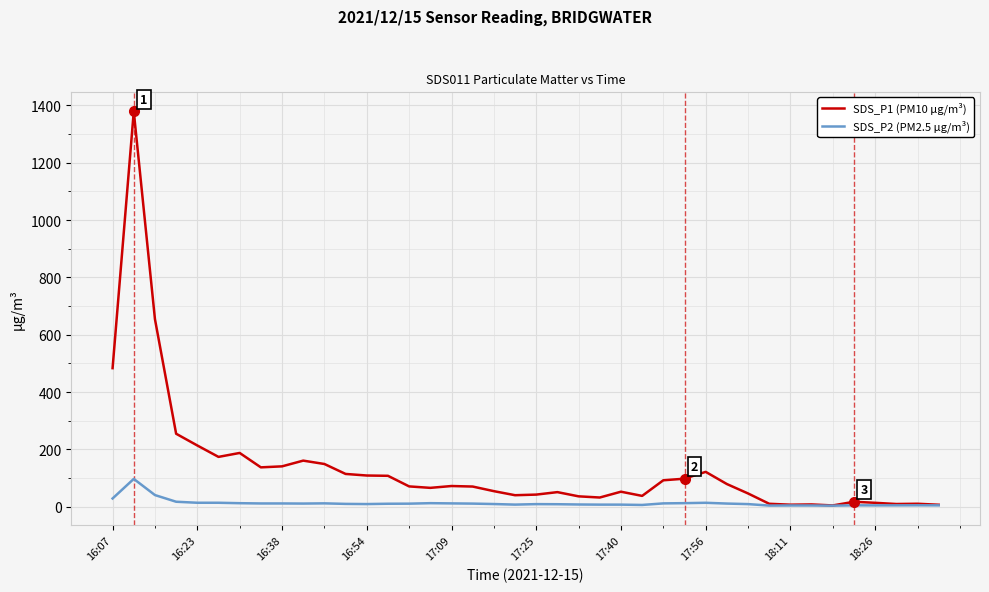

Which series has the largest range (max minus min)?

SDS_P1 (PM10 µg/m³)